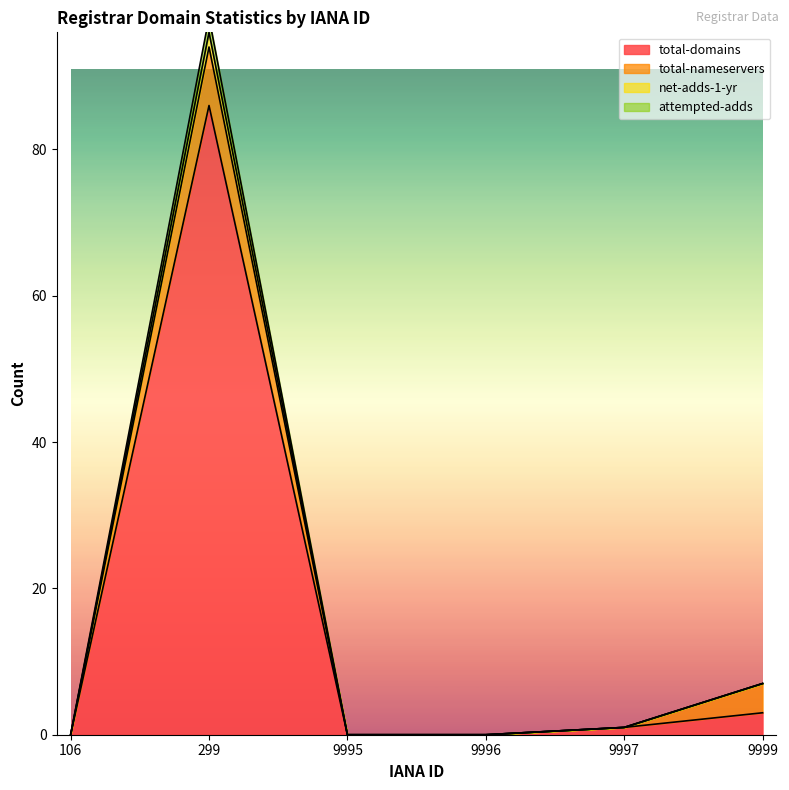

Read the attempted-adds value at 9999, to the nearest 5.

5